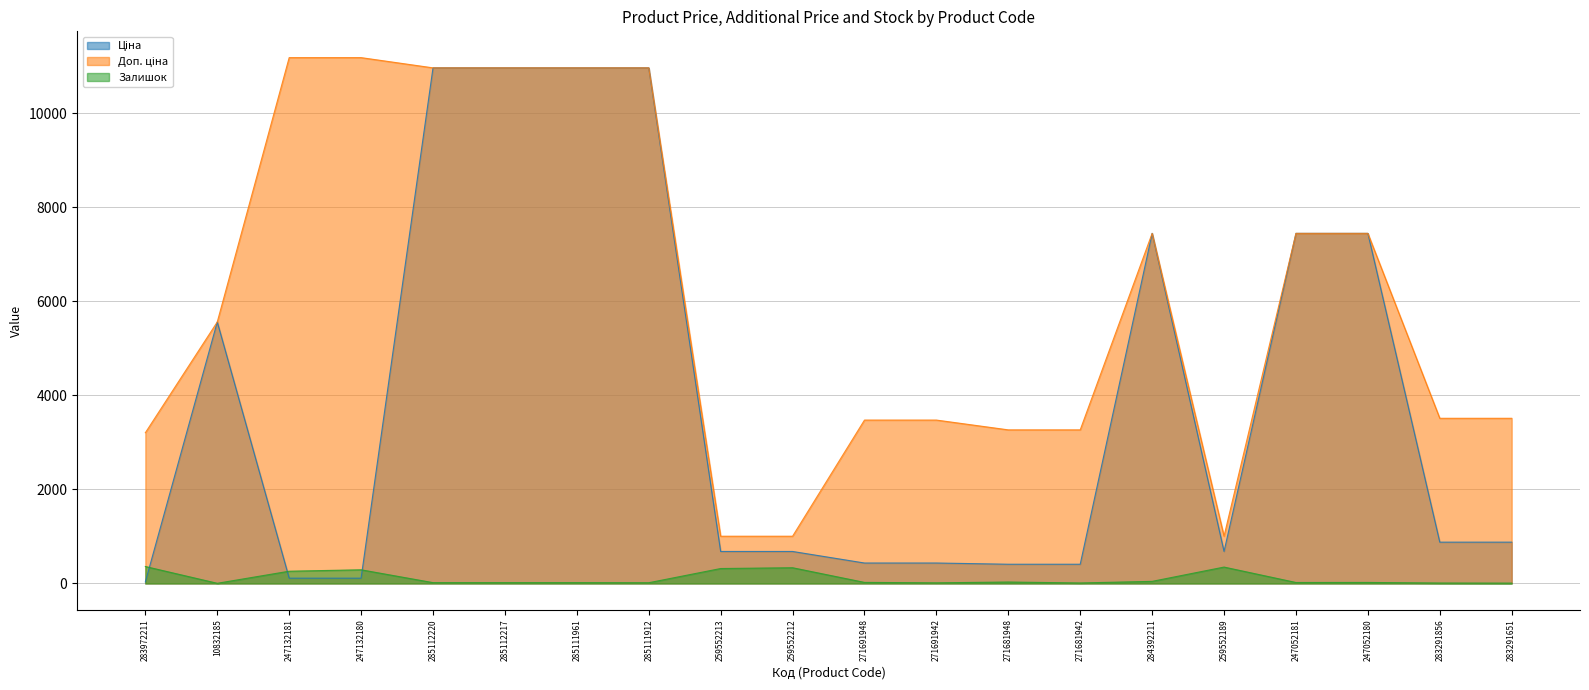

What position from the left is 285112220?

5